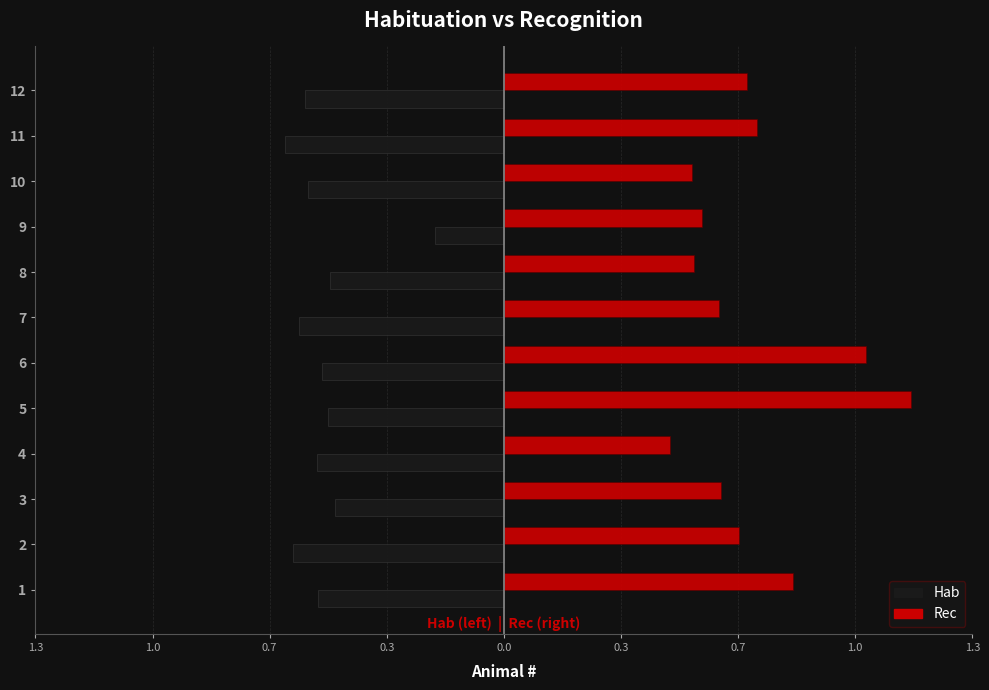

Reading left to right, extract all data points from this chart.

Hab: -0.5	-0.6	-0.5	-0.5	-0.5	-0.5	-0.6	-0.5	-0.2	-0.5	-0.6	-0.6
Rec: 0.8	0.7	0.6	0.5	1.1	1.0	0.6	0.5	0.6	0.5	0.7	0.7